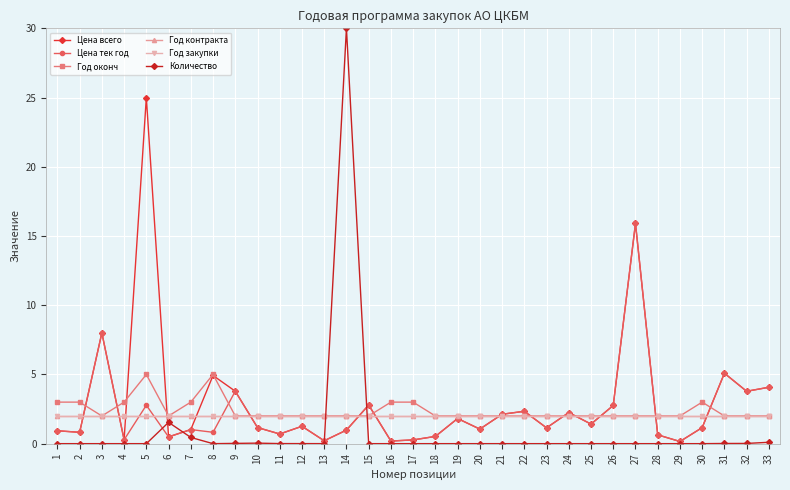

At which category does the chart reach its minimum across all series?

30